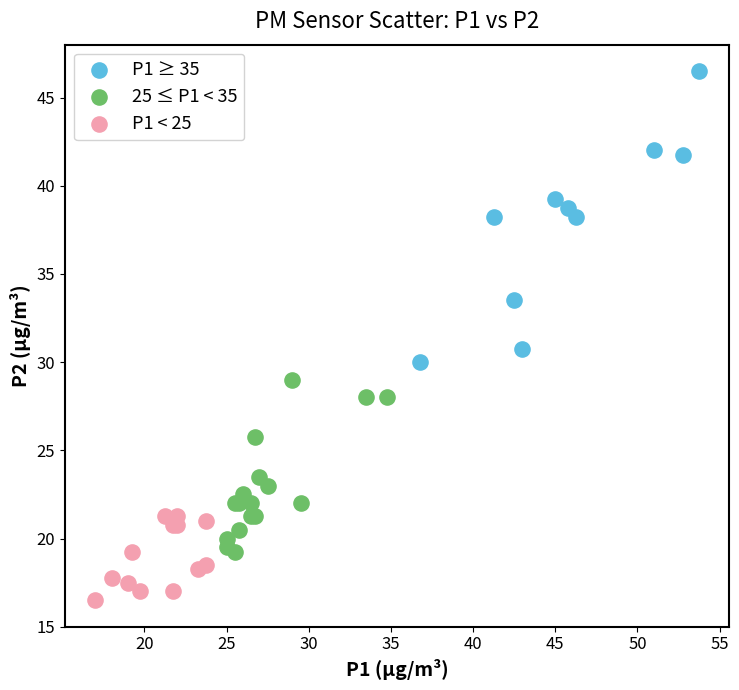

Which series contains the highest Y value?

P1 ≥ 35